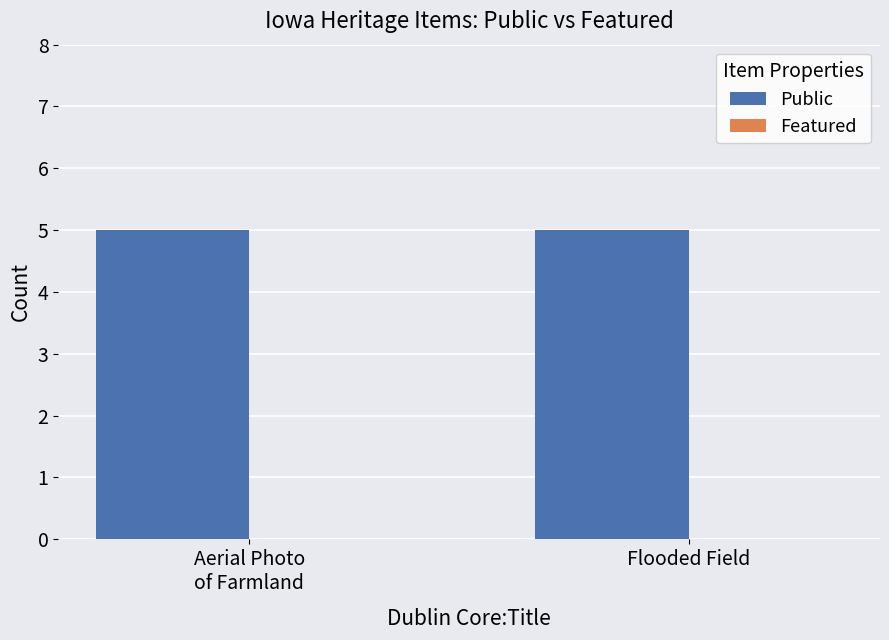

Does the chart contain any negative values?

No